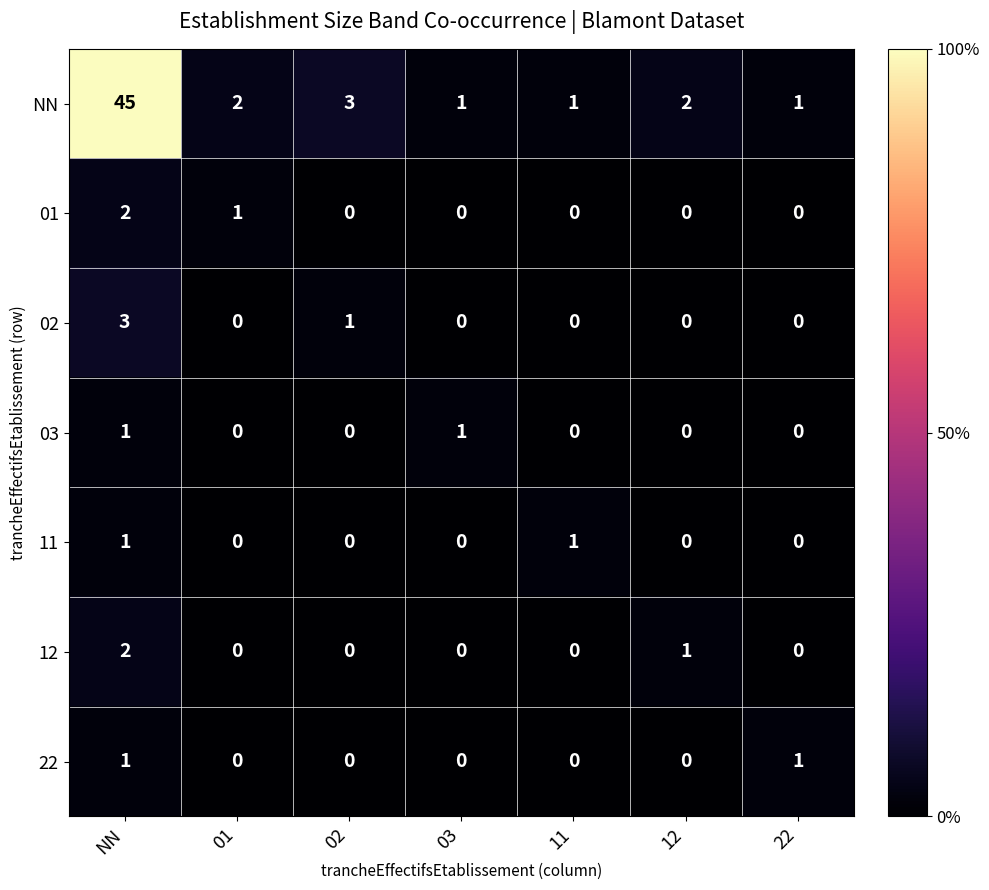

What is the total value across all series at 12?

3